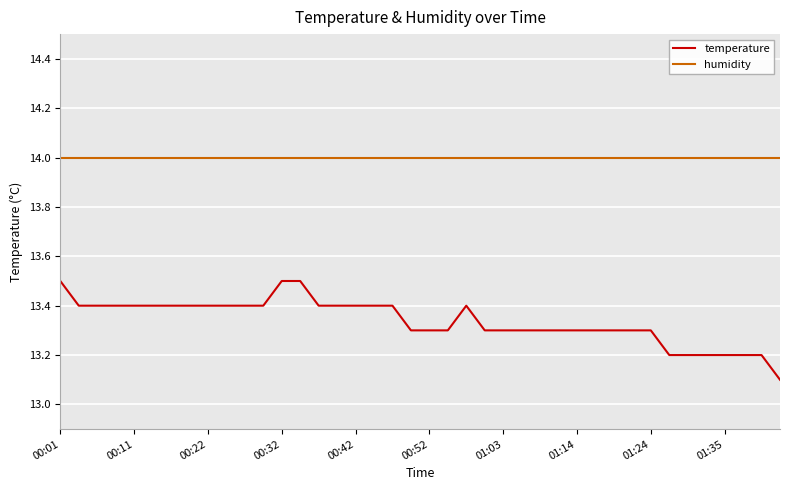

Which series has the largest total across all categories?

humidity